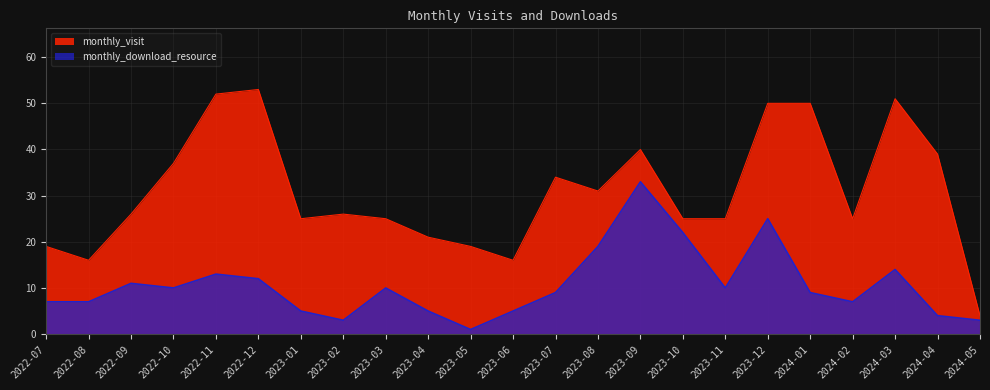

True or false: monthly_visit and monthly_download_resource intersect in this chart.

False